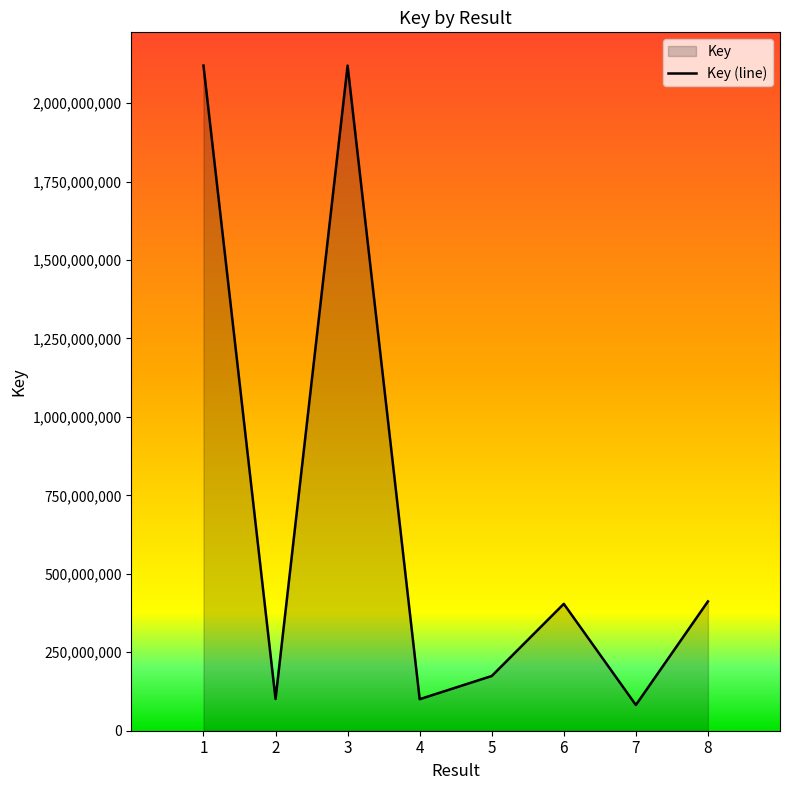

How many points are higher than both their immediate neighbors (excluding endpoints)?

2